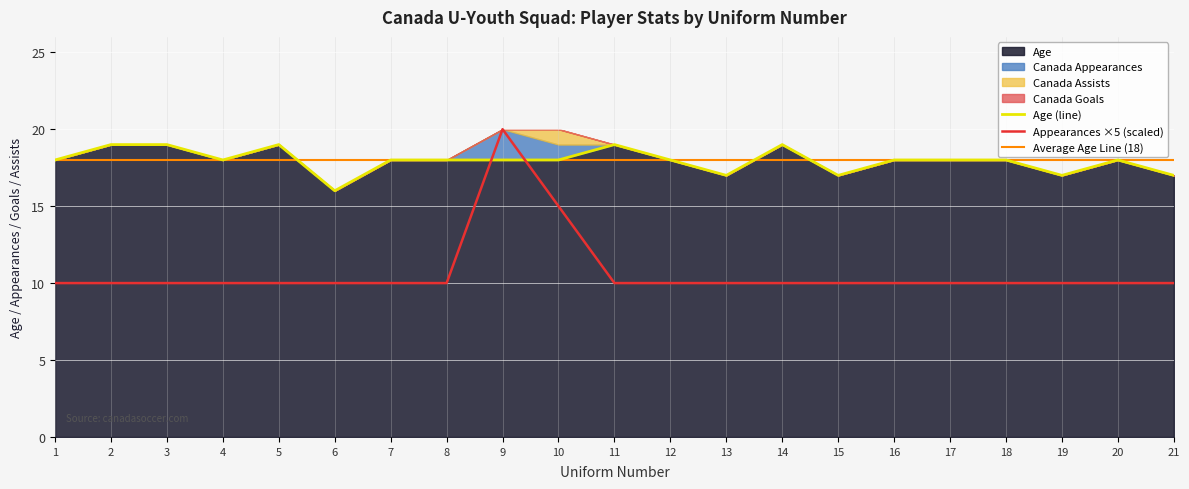

Where does the Age series first go above 18?

2